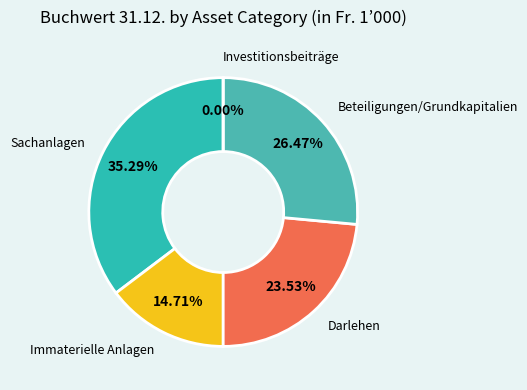

What is the change in value from Darlehen to Investitionsbeiträge?

-8